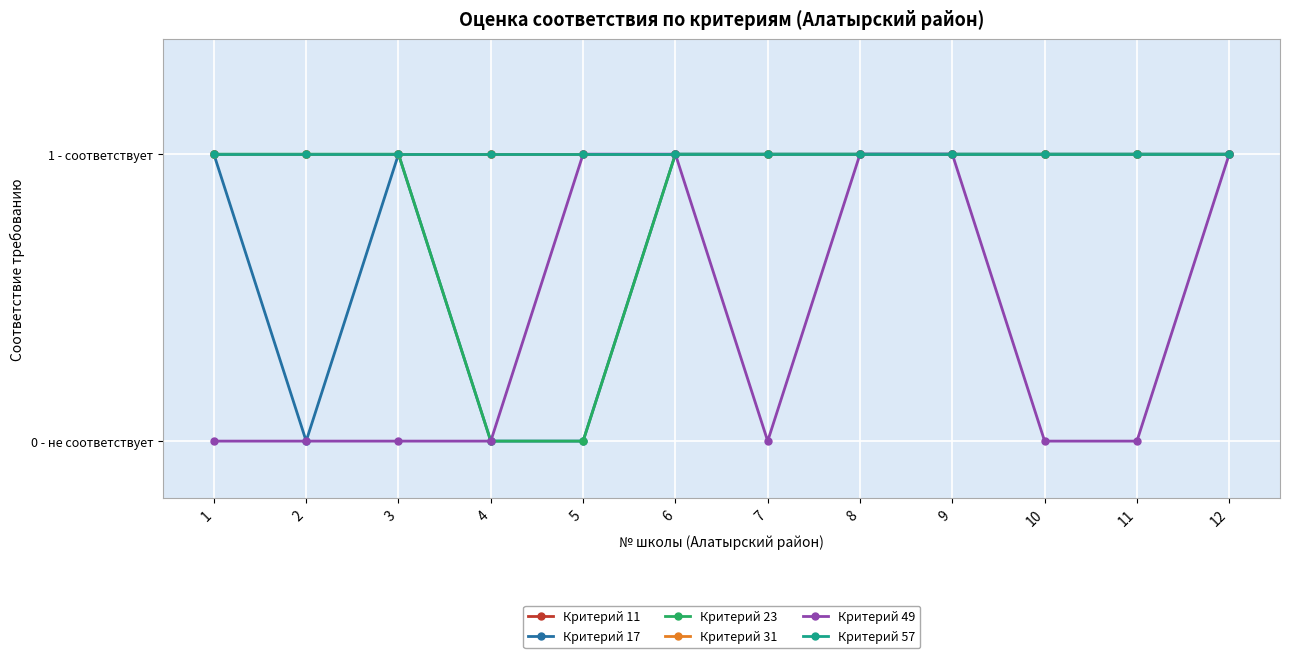

Reading left to right, transcribe all the data shown in this chart.

Критерий 11: 1	1	1	1	1	1	1	1	1	1	1	1
Критерий 17: 1	0	1	0	0	1	1	1	1	1	1	1
Критерий 23: 1	1	1	0	0	1	1	1	1	1	1	1
Критерий 31: 1	1	1	1	1	1	1	1	1	1	1	1
Критерий 49: 0	0	0	0	1	1	0	1	1	0	0	1
Критерий 57: 1	1	1	1	1	1	1	1	1	1	1	1